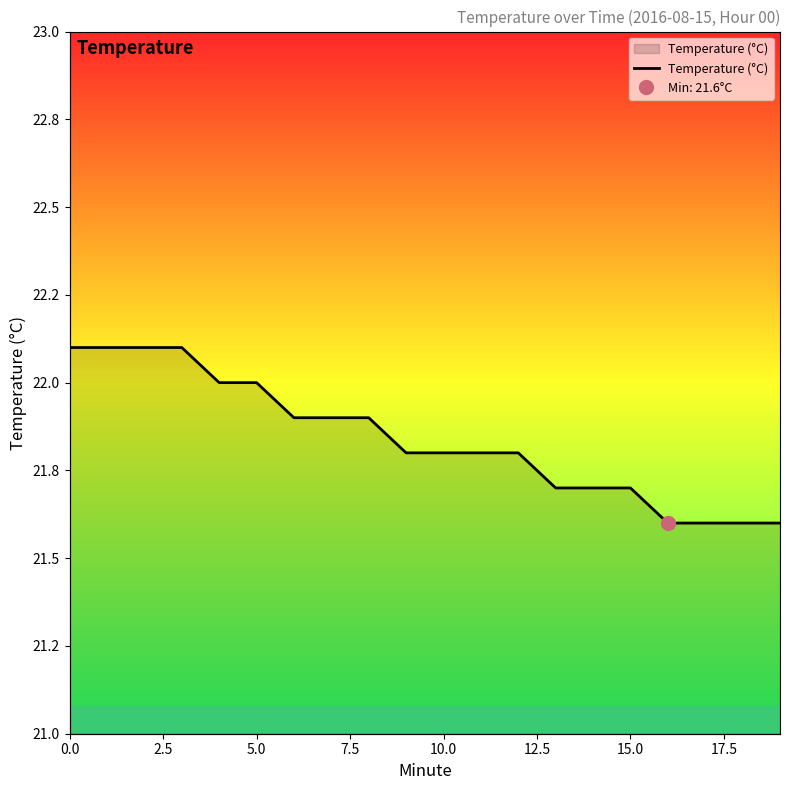

What is the minimum value shown in the chart?

21.6